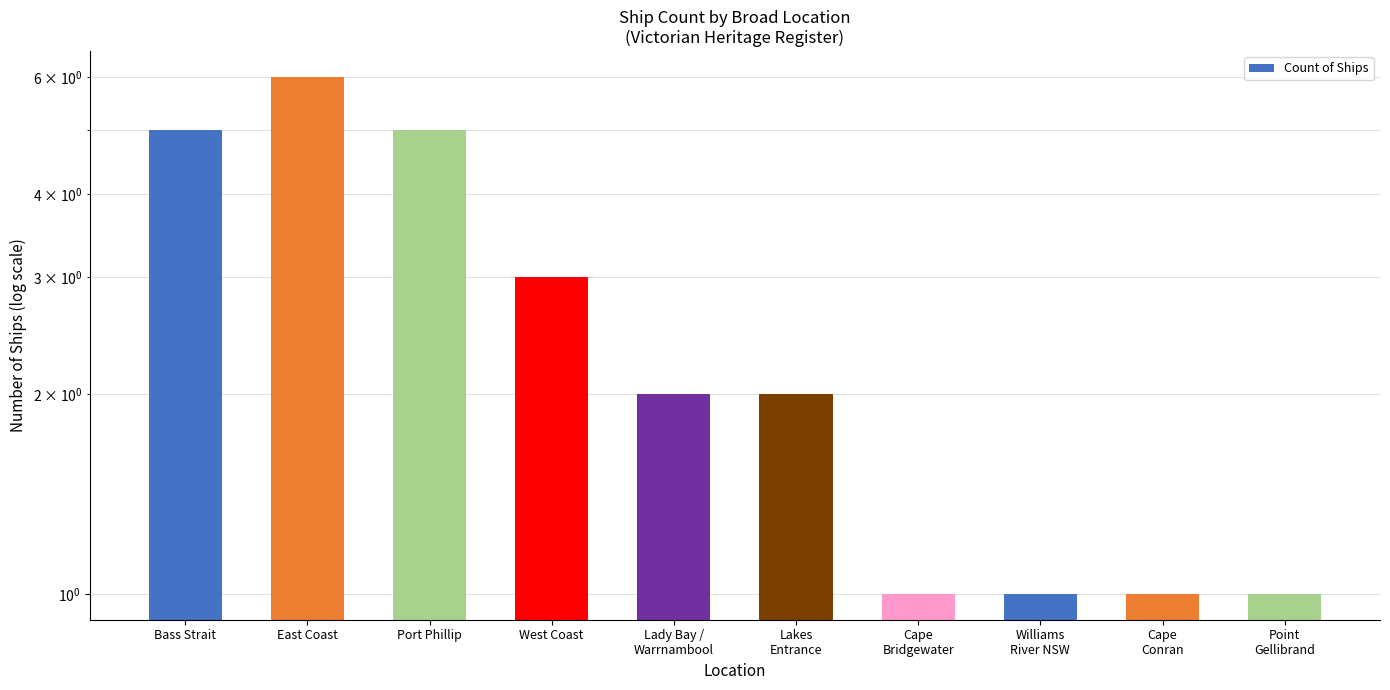

Reading left to right, what are all the values shown in this chart?

Bass Strait=5	East Coast=6	Port Phillip=5	West Coast=3	Lady Bay /
Warrnambool=2	Lakes
Entrance=2	Cape
Bridgewater=1	Williams
River NSW=1	Cape
Conran=1	Point
Gellibrand=1